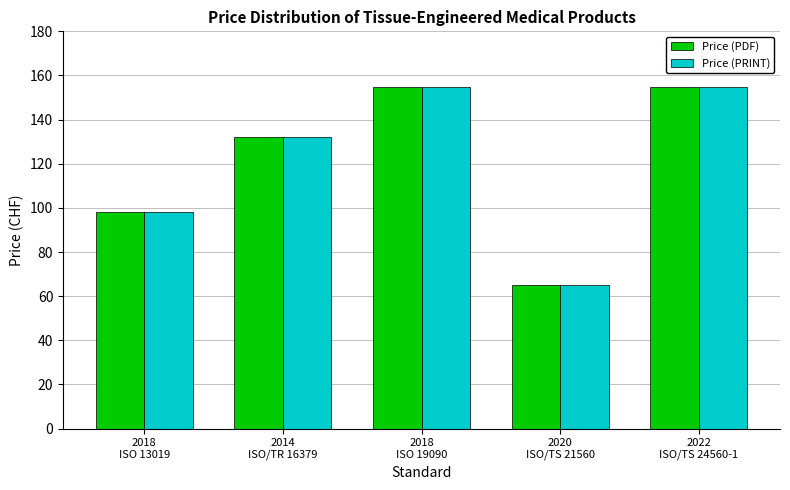

What is the average value of the Price (PRINT) series?

121